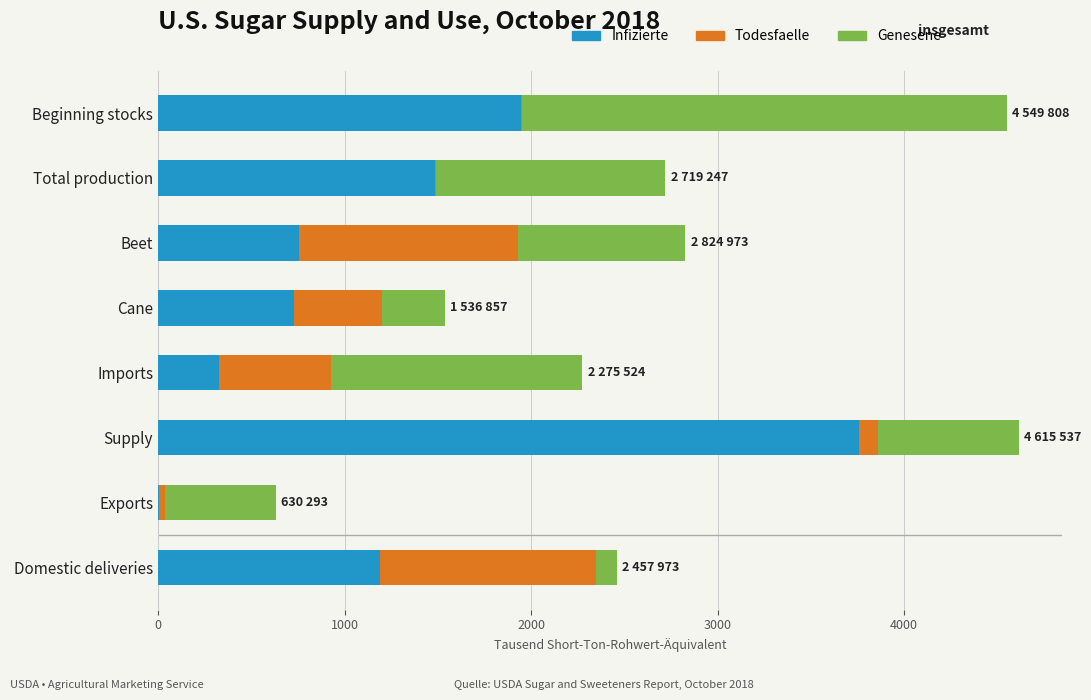

The value of Infizierte at Domestic deliveries is 562.6. True or false?

False